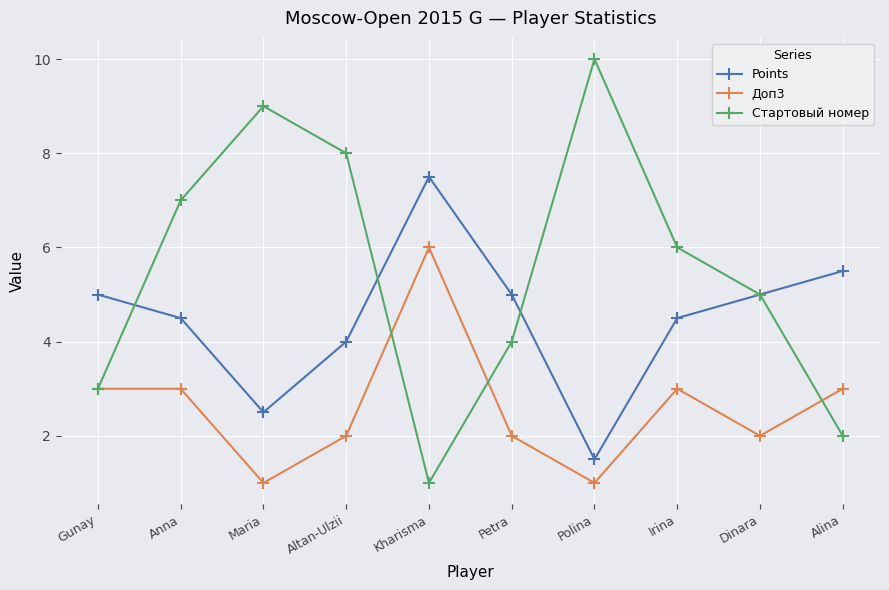

List the labels in order of Стартовый номер value, largest first.

Polina, Maria, Altan-Ulzii, Anna, Irina, Dinara, Petra, Gunay, Alina, Kharisma